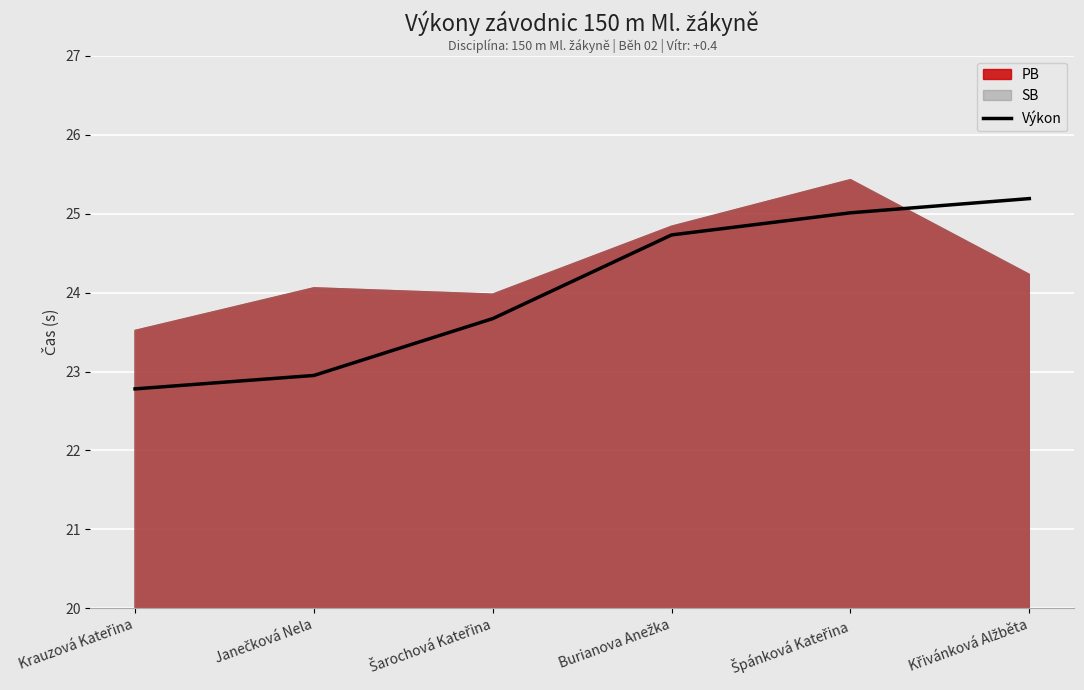

Rank the categories by value from highest to lowest.

Křivánková Alžběta, Špánková Kateřina, Burianova Anežka, Šarochová Kateřina, Janečková Nela, Krauzová Kateřina